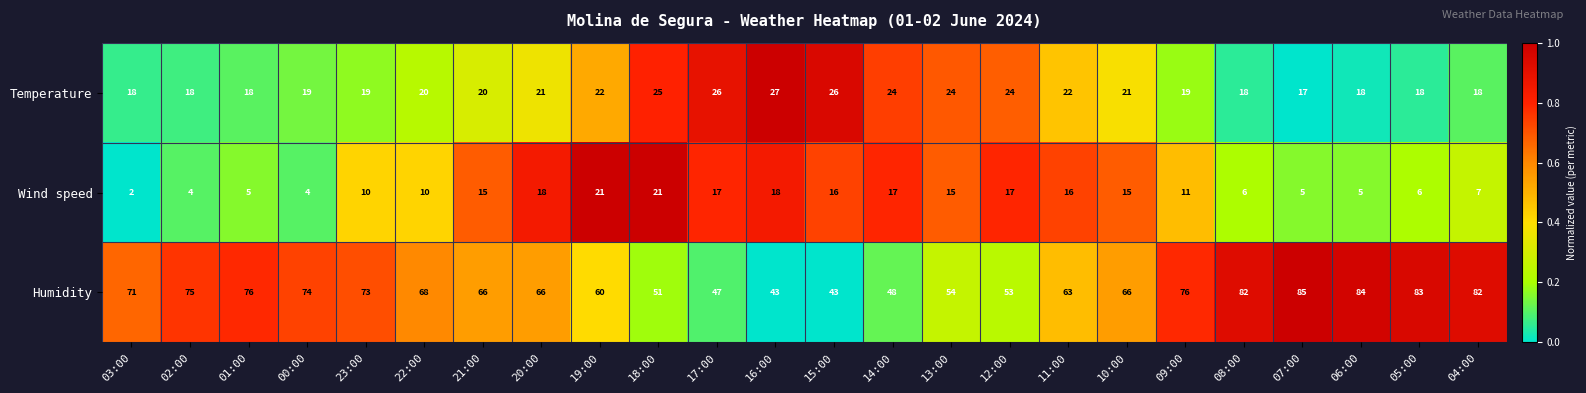

The Temperature series shows 30 at 09:00. True or false?

False